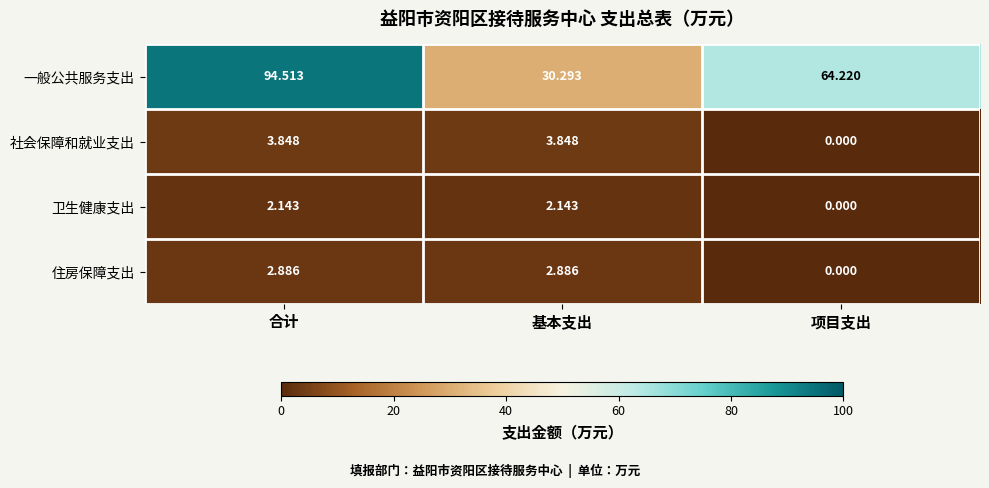

List the series in order of their peak value, highest first.

一般公共服务支出, 社会保障和就业支出, 住房保障支出, 卫生健康支出